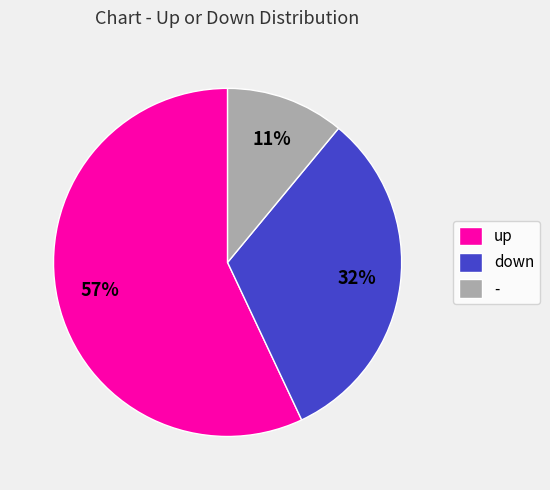

The down slice represents 42% of the pie. True or false?

False